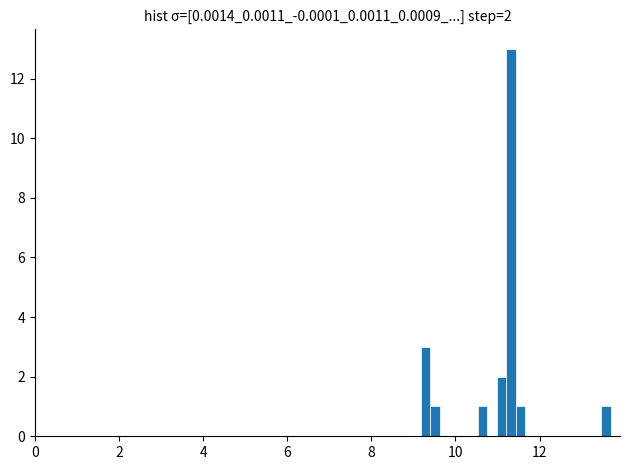

Around what value on the x-axis is the tallest bar? Give the approximate position of its centre, as read against the axis.

11.4